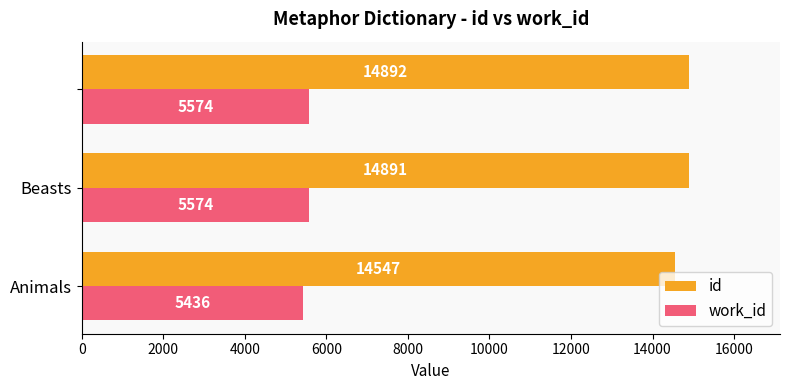

What is the difference between the maximum and minimum values in the id series?

345